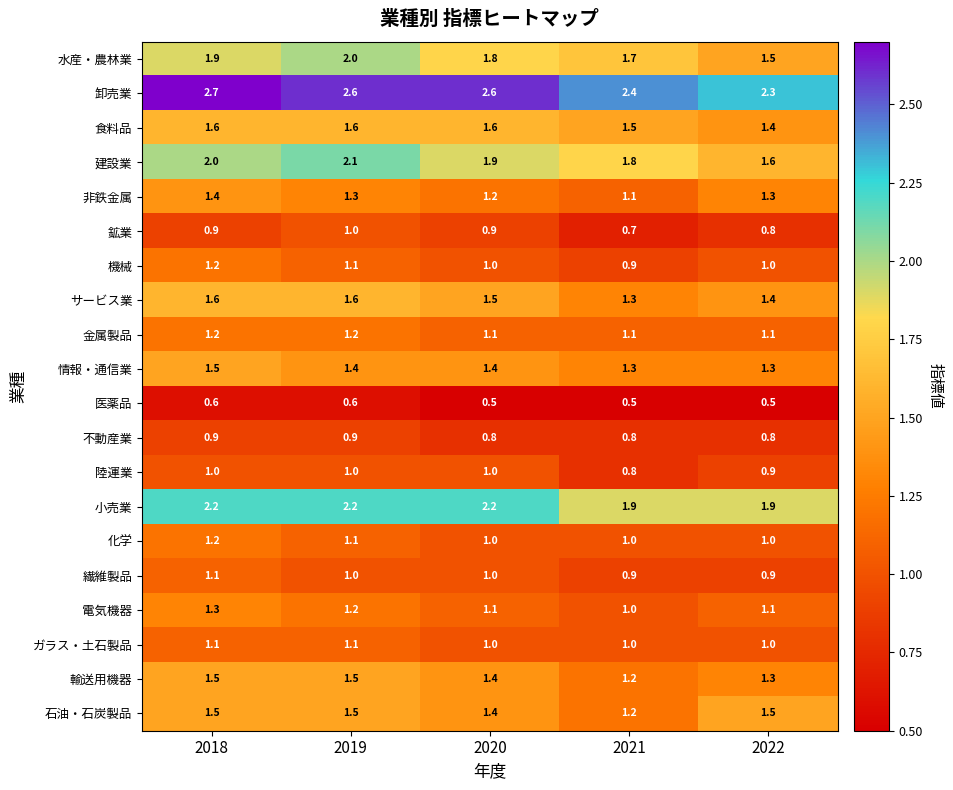

What is the total value across all series at 2018?

28.4